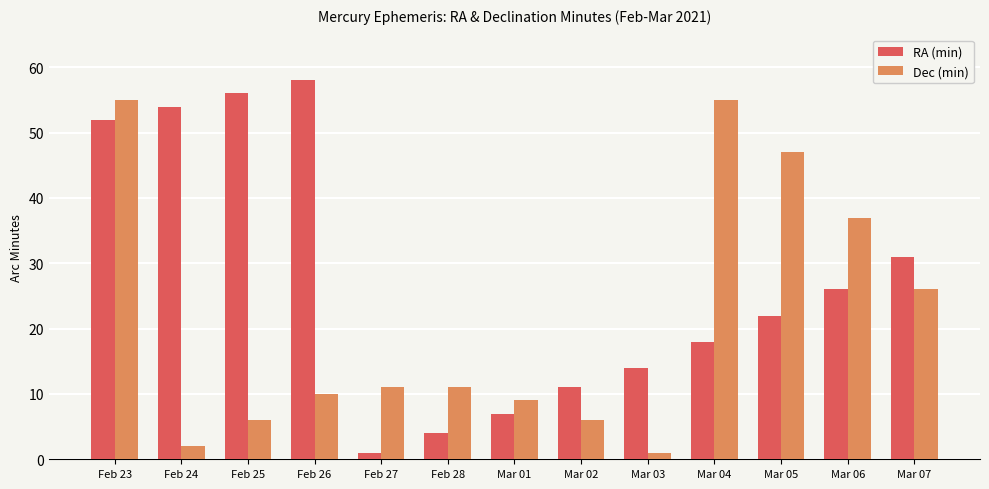

At Mar 02, list the series in order from smallest to largest.

Dec (min), RA (min)